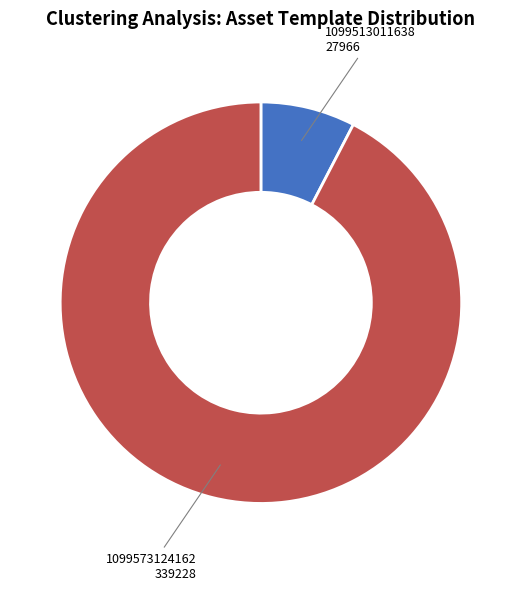

Combined, do 1099513011638 and 1099573124162 account for over 50%?

Yes